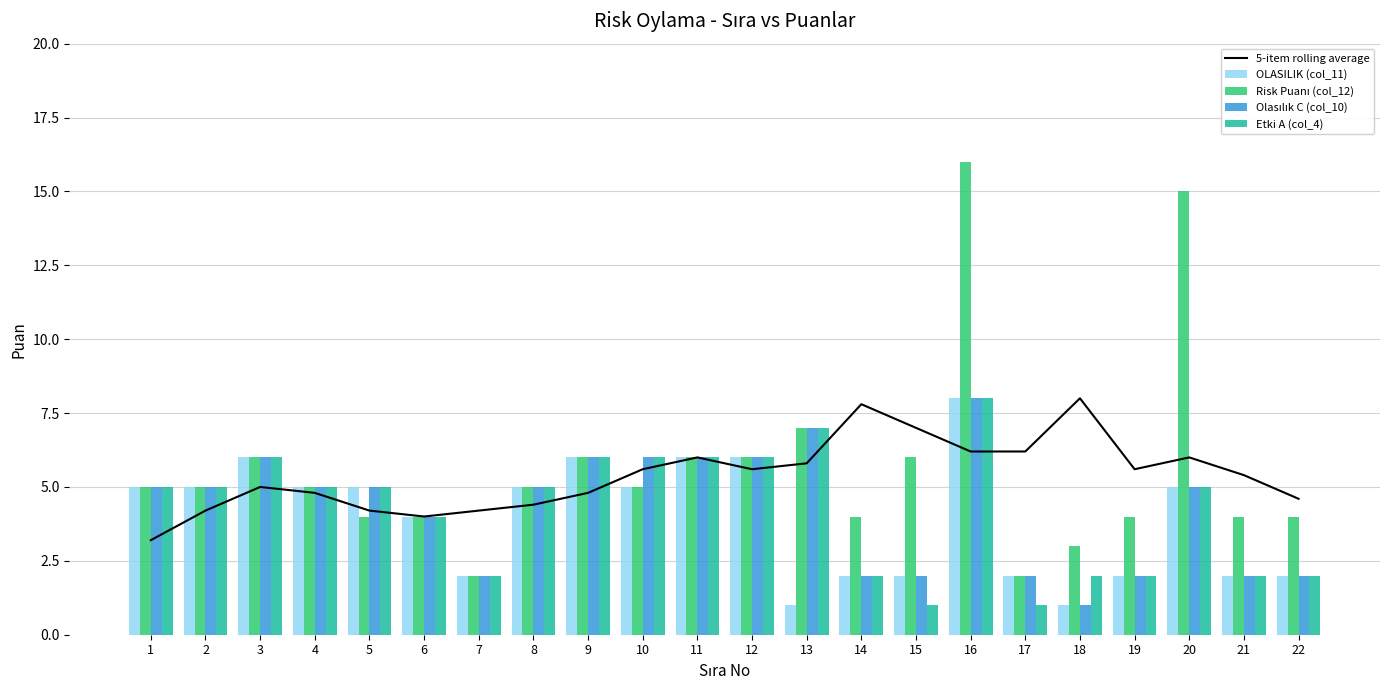

What is the total value across all series at 12?

29.6